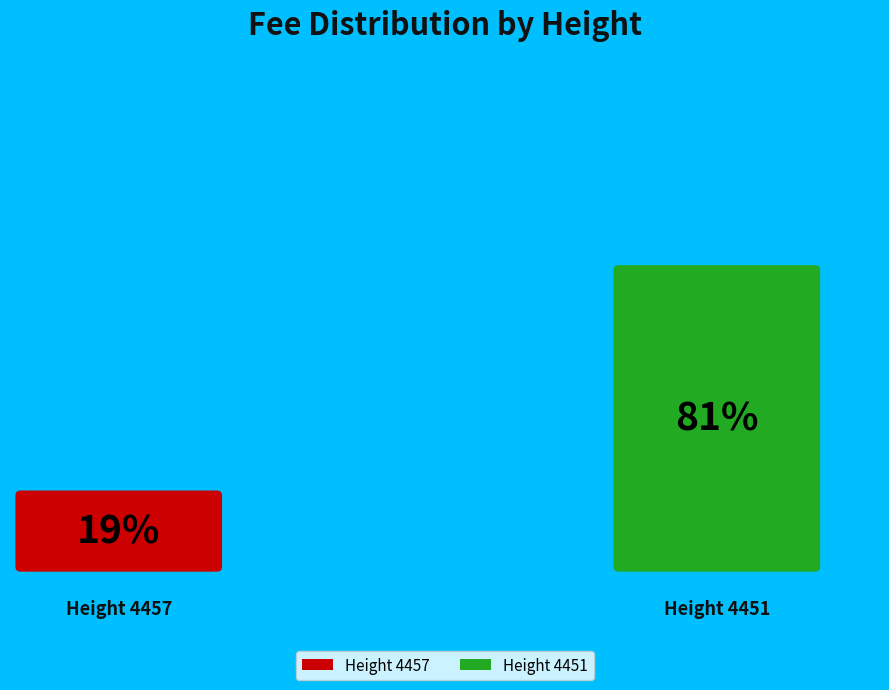

How many slices are in this pie chart?

2